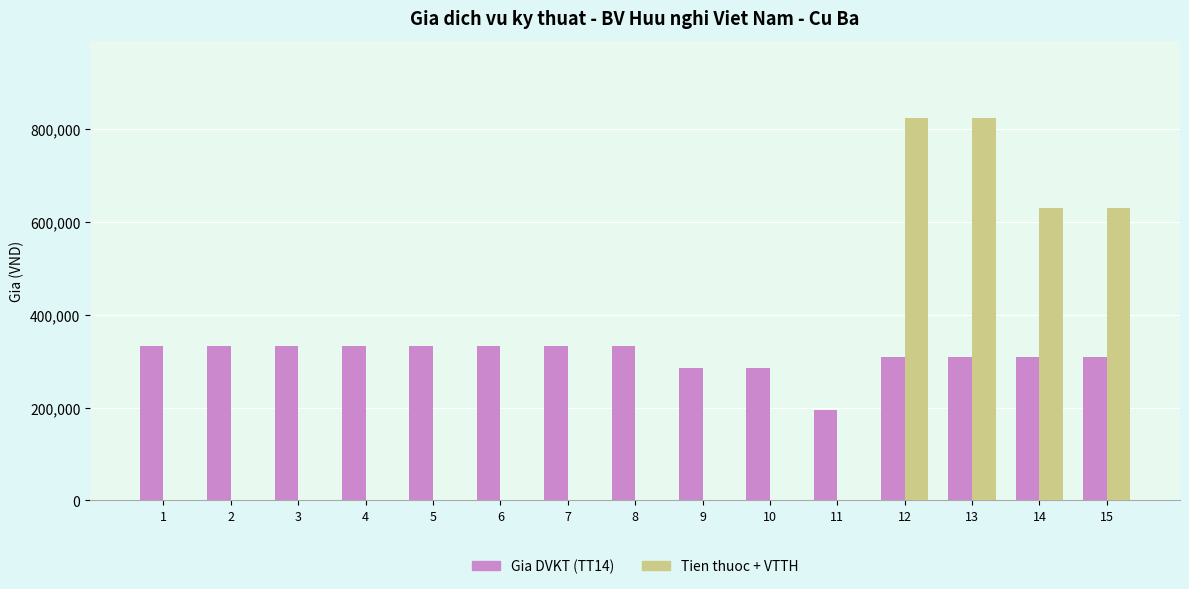

What is the average value of the Tien thuoc + VTTH series?

194000